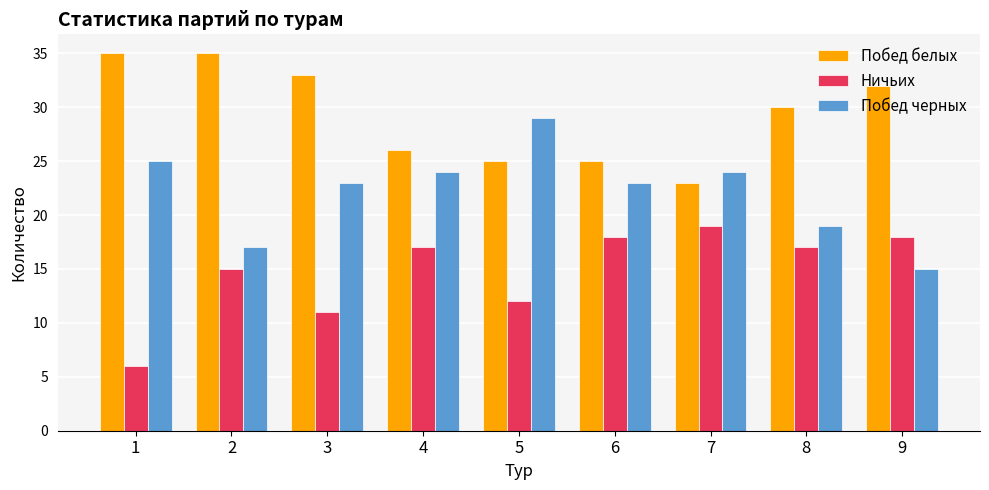

What is the difference between the highest and lowest values at 8?

13